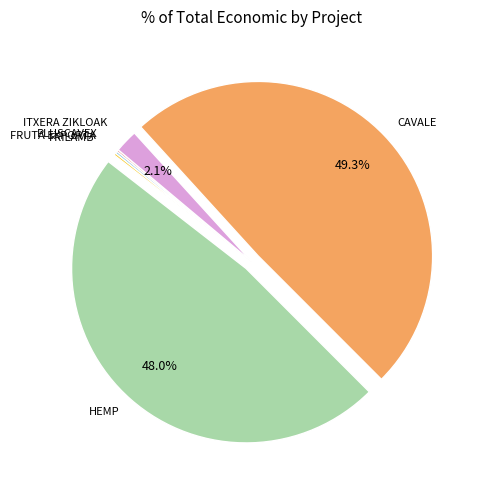

Is there a majority slice in this chart?

No